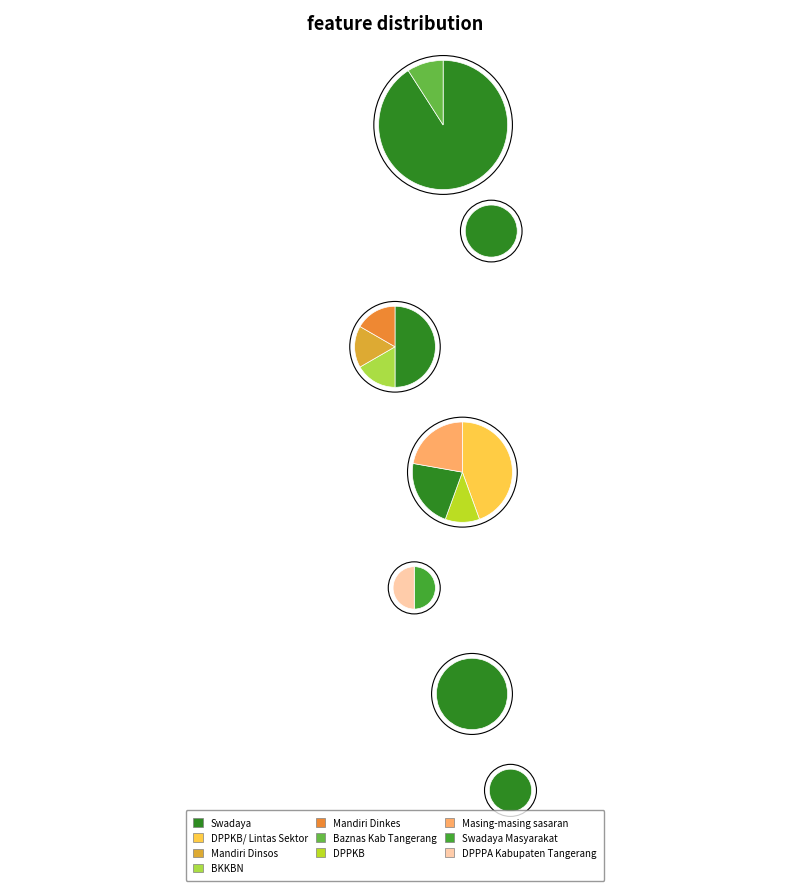

Rank the categories by value from highest to lowest.

counts, 3, 2, 5, 1, 4, 6